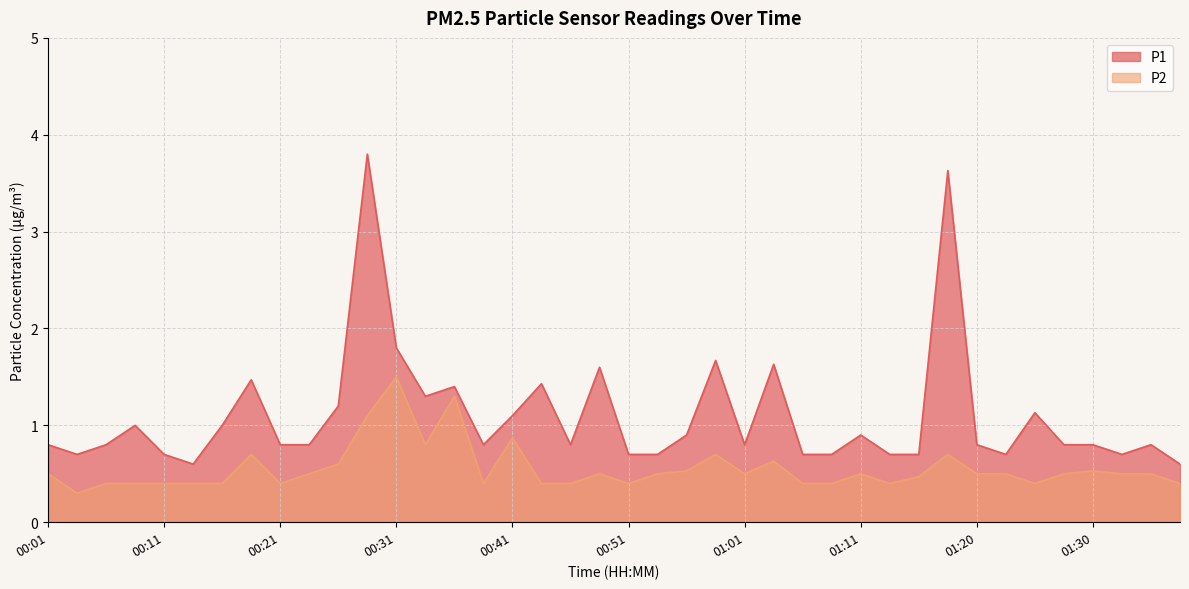

Where is the first local minimum for P2?

00:04